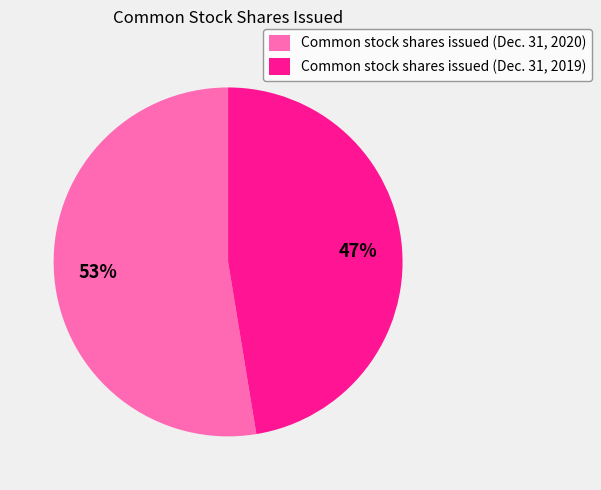

What is the smallest slice in the pie chart?

Common stock shares issued (Dec. 31, 2019)